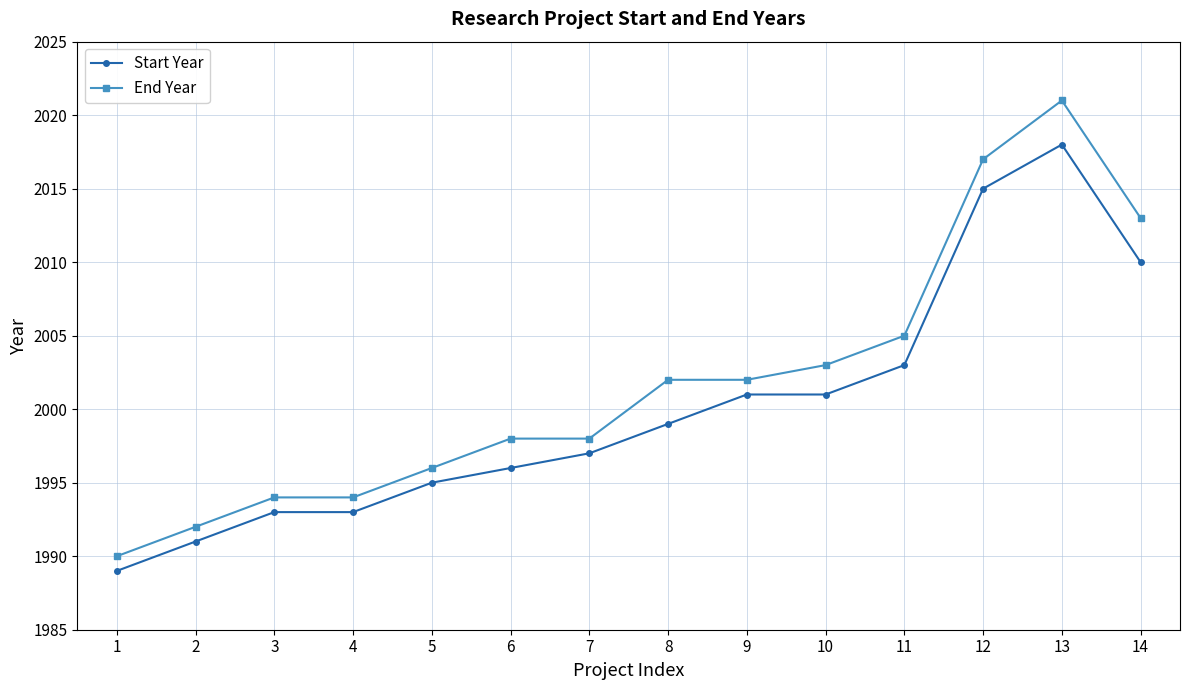

Does the chart have visible grid lines?

Yes